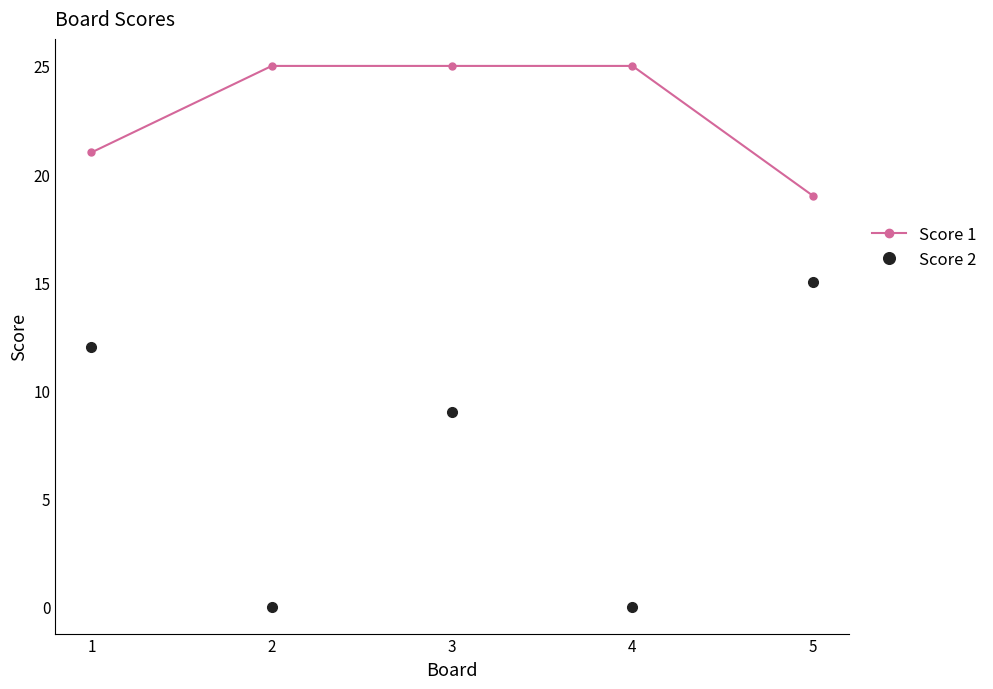

Does the chart have visible grid lines?

No